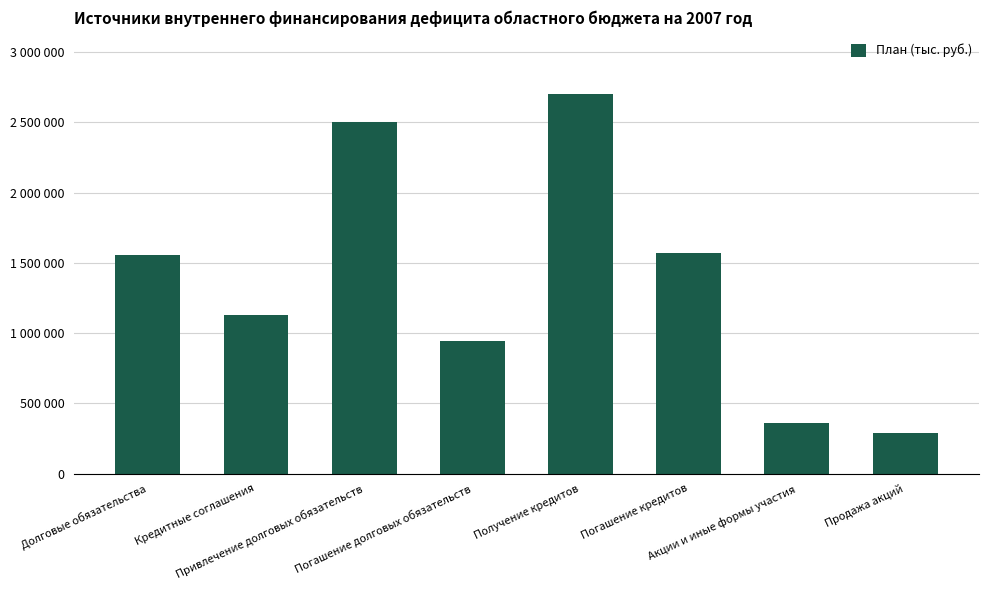

Does the chart contain any negative values?

No